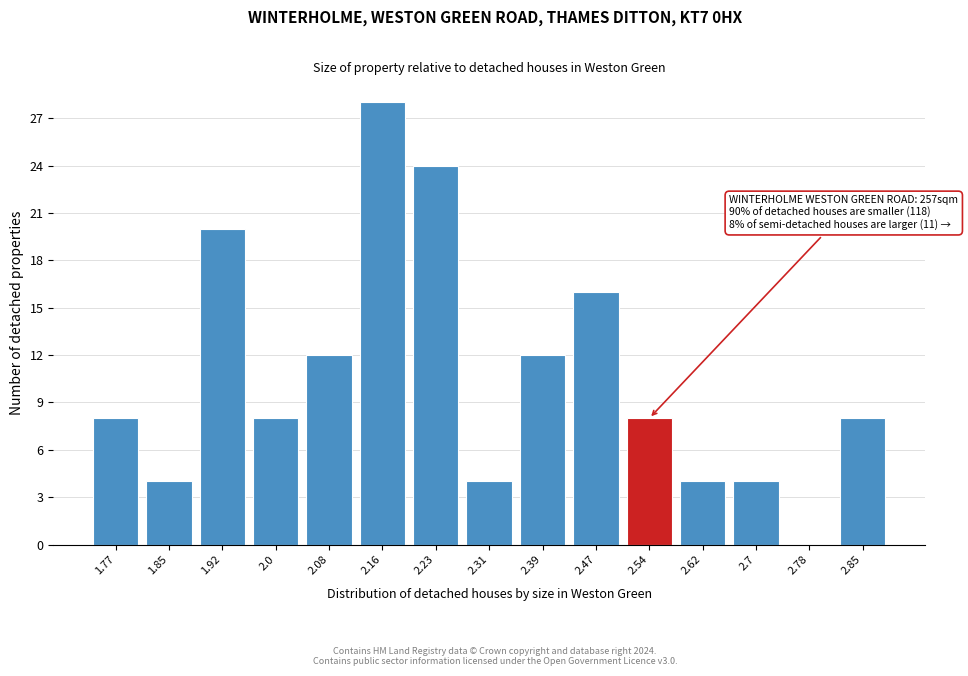

Reading left to right, transcribe all the data shown in this chart.

1.77=8	1.85=4	1.92=20	2.0=8	2.08=12	2.16=28	2.23=24	2.31=4	2.39=12	2.47=16	2.54=8	2.62=4	2.7=4	2.78=0	2.85=8